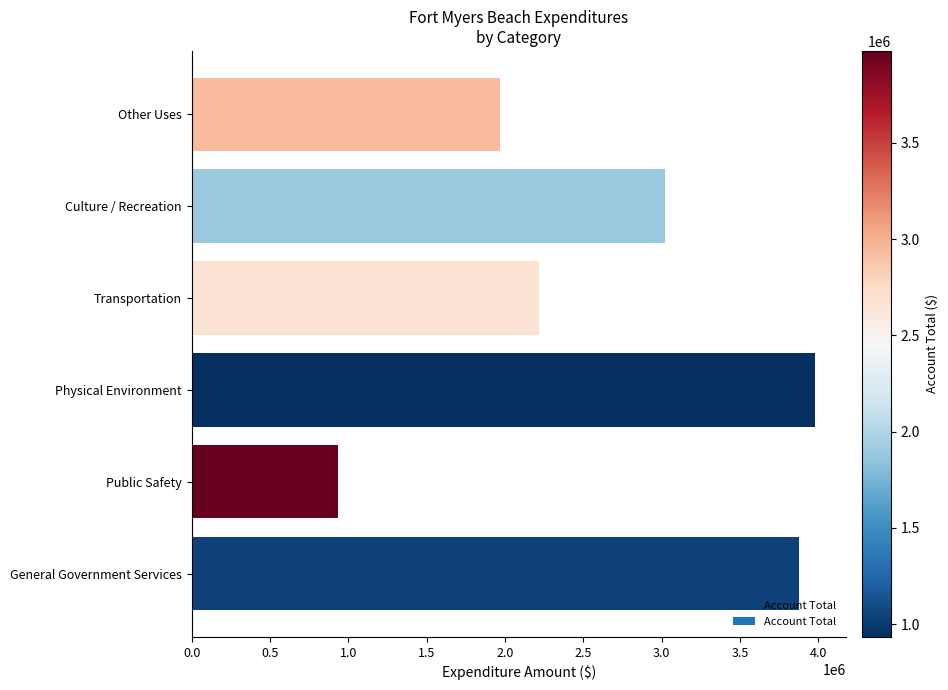

Rank the categories by value from highest to lowest.

Physical Environment, General Government Services, Culture / Recreation, Transportation, Other Uses, Public Safety